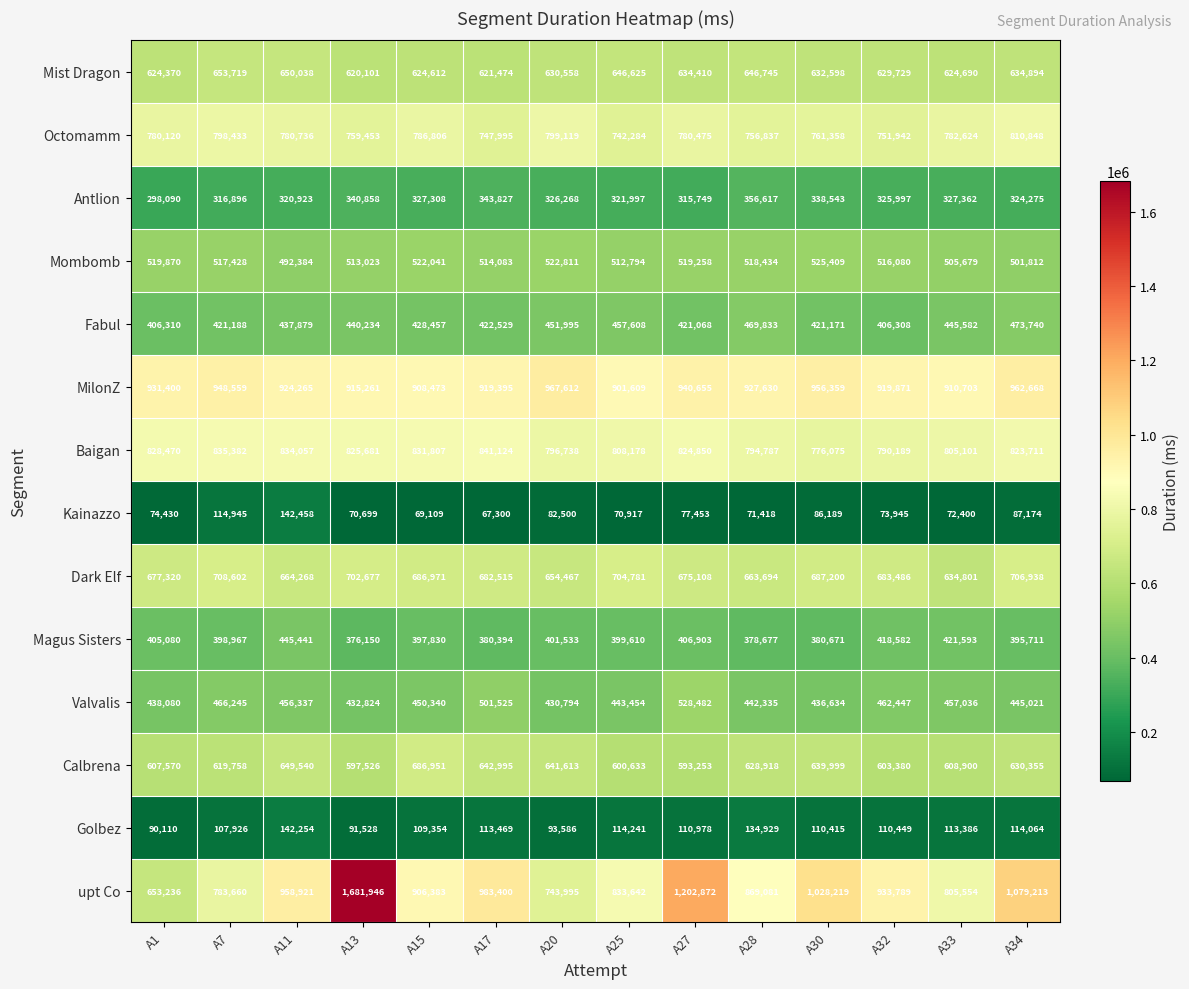

What is the average value of the Valvalis series?

456540